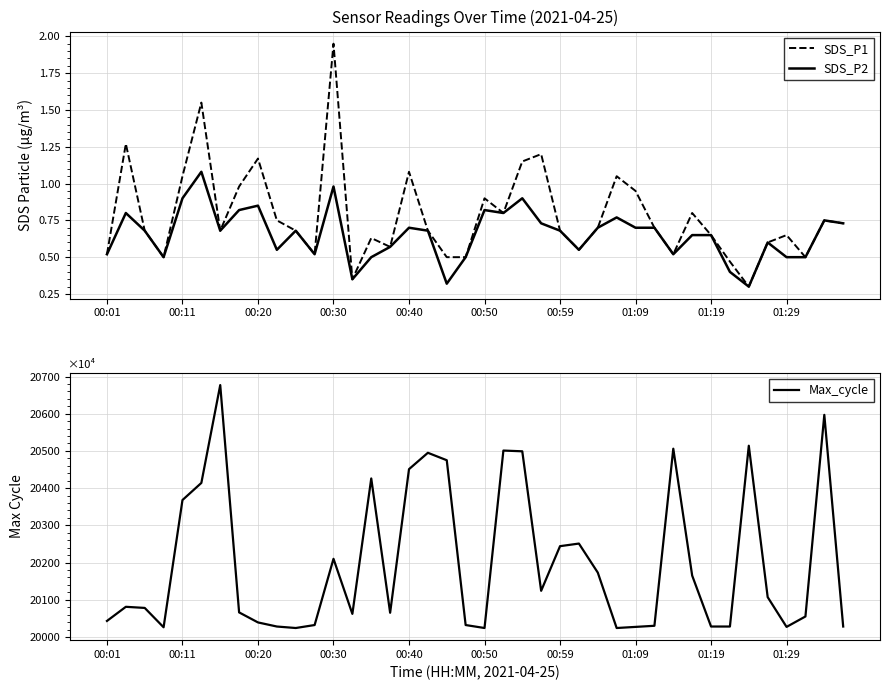

What is the total value across all series at 26?

20174.4